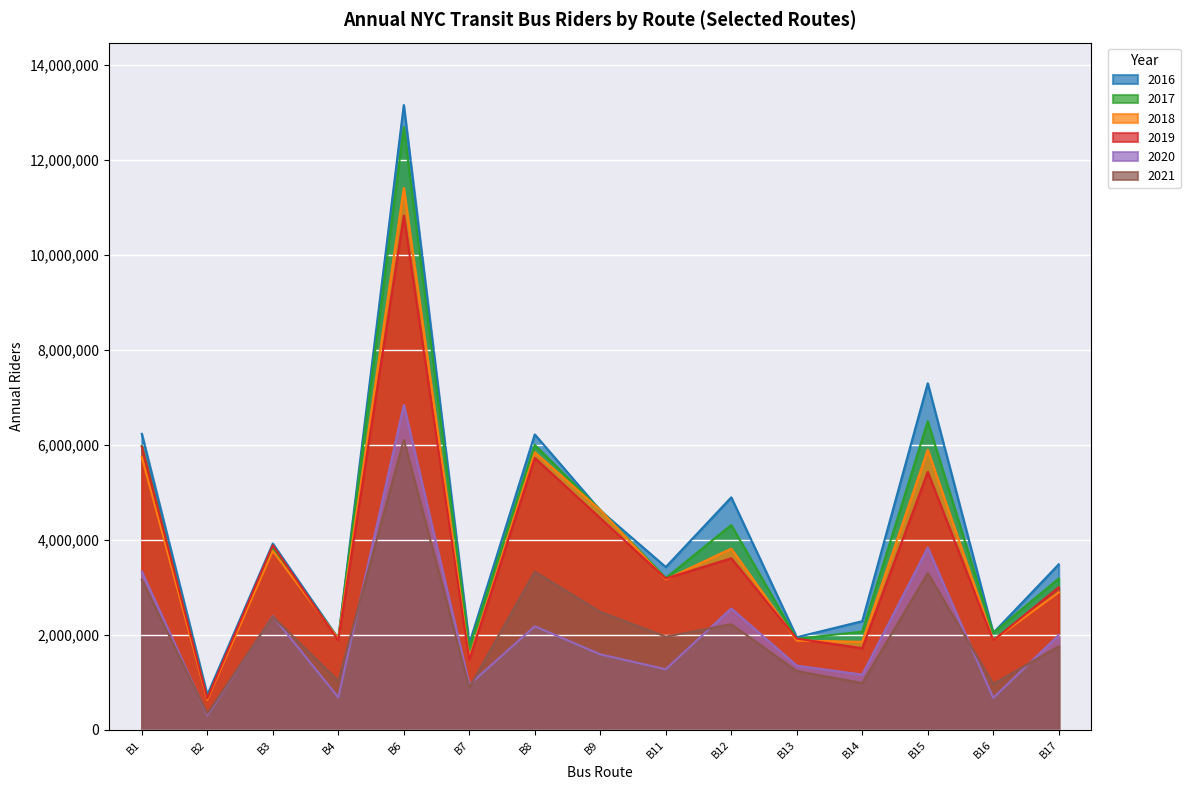

What is the greatest value displayed?

13151722